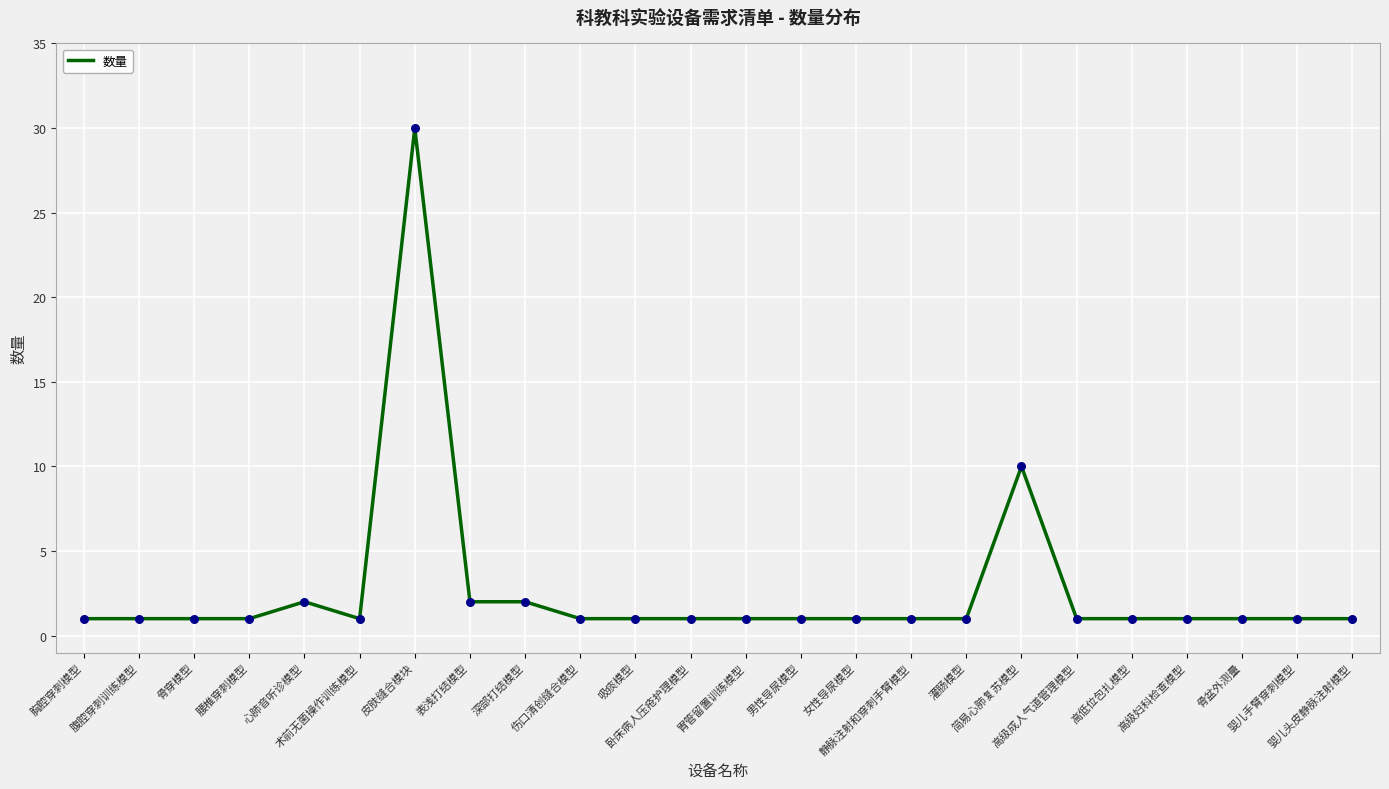

Approximately how many times larger is the value at 胃管留置训练模型 compared to 高级成人气道管理模型?

1.0